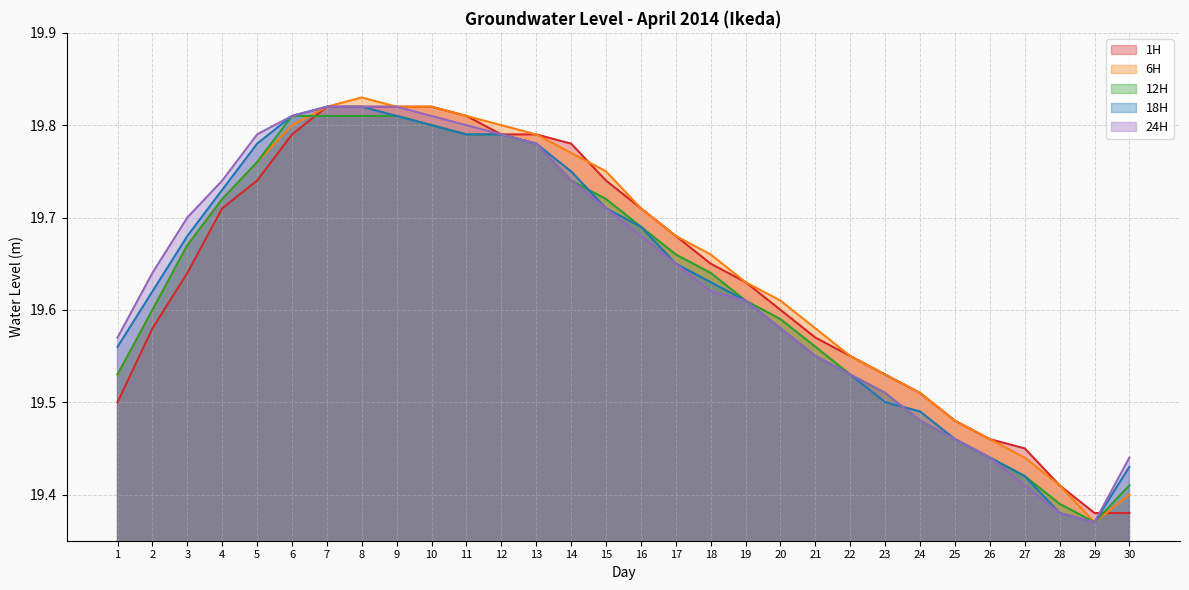

Which series has the largest total across all categories?

6H